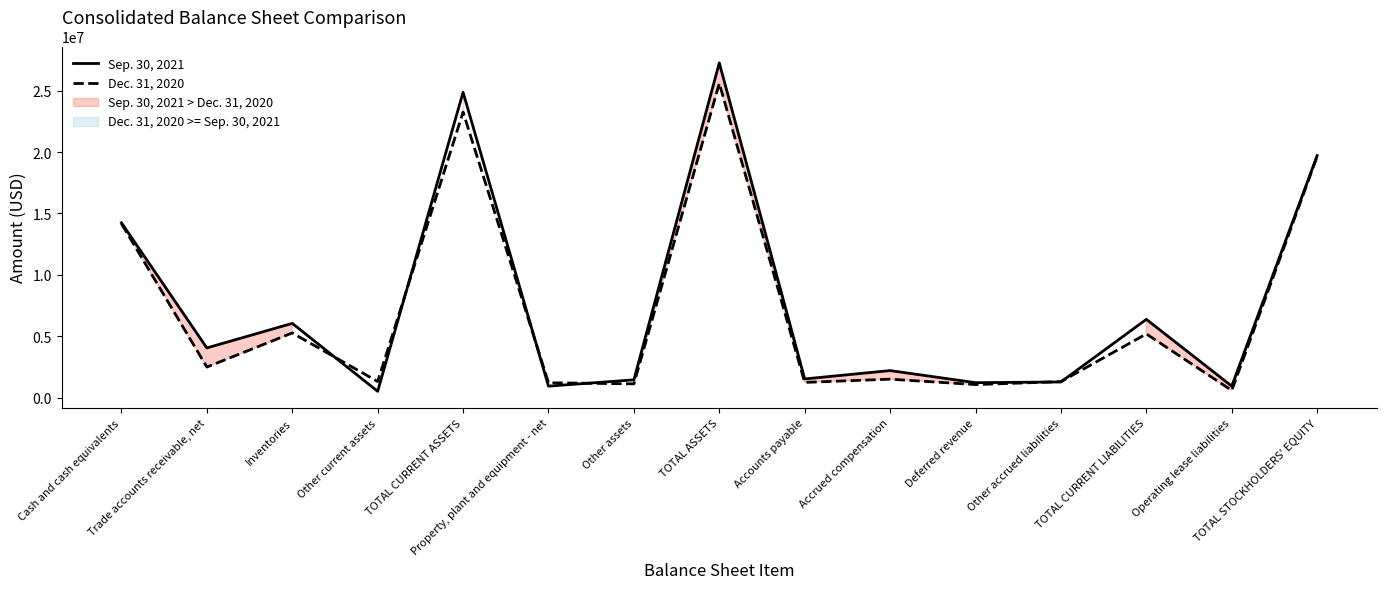

What are all the series names shown in the legend?

Sep. 30, 2021, Dec. 31, 2020